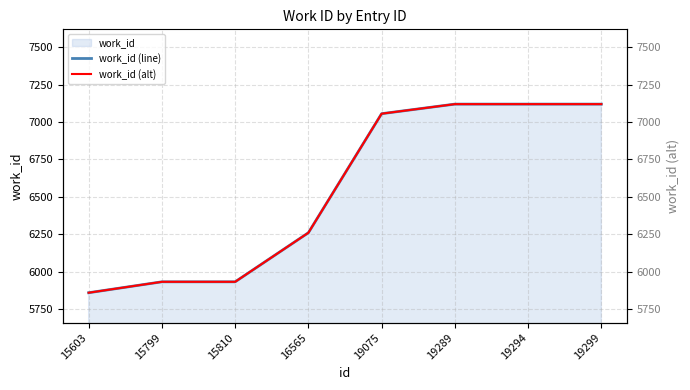

What is the difference between the maximum and minimum values in the work_id (line) series?

1261